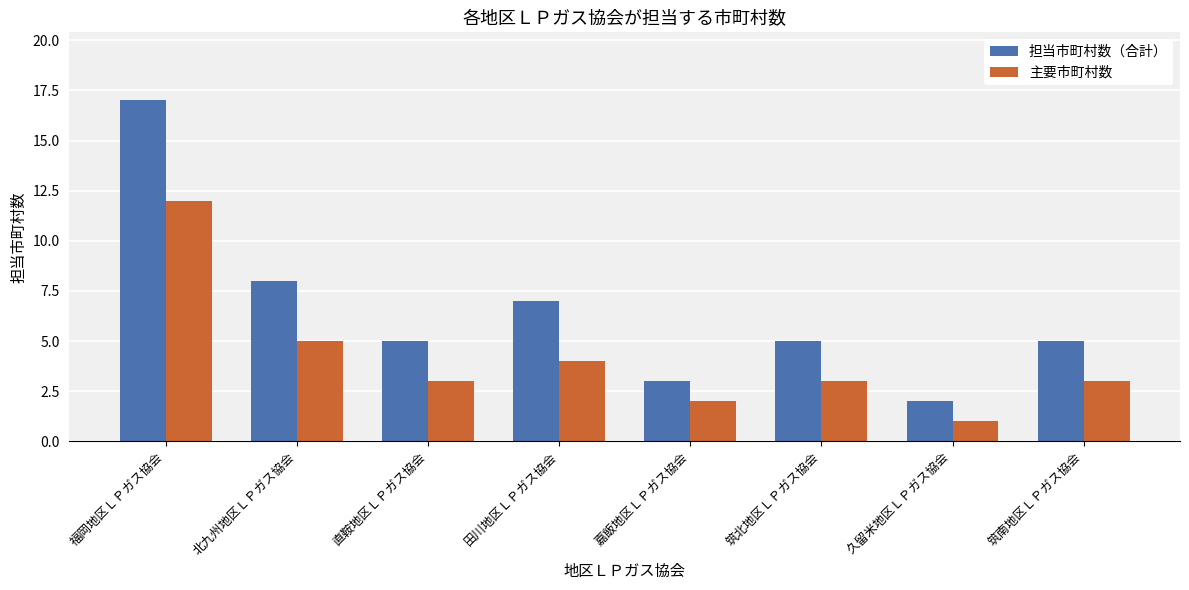

Between 田川地区ＬＰガス協会 and 筑南地区ＬＰガス協会, which series saw the biggest shift?

担当市町村数（合計）